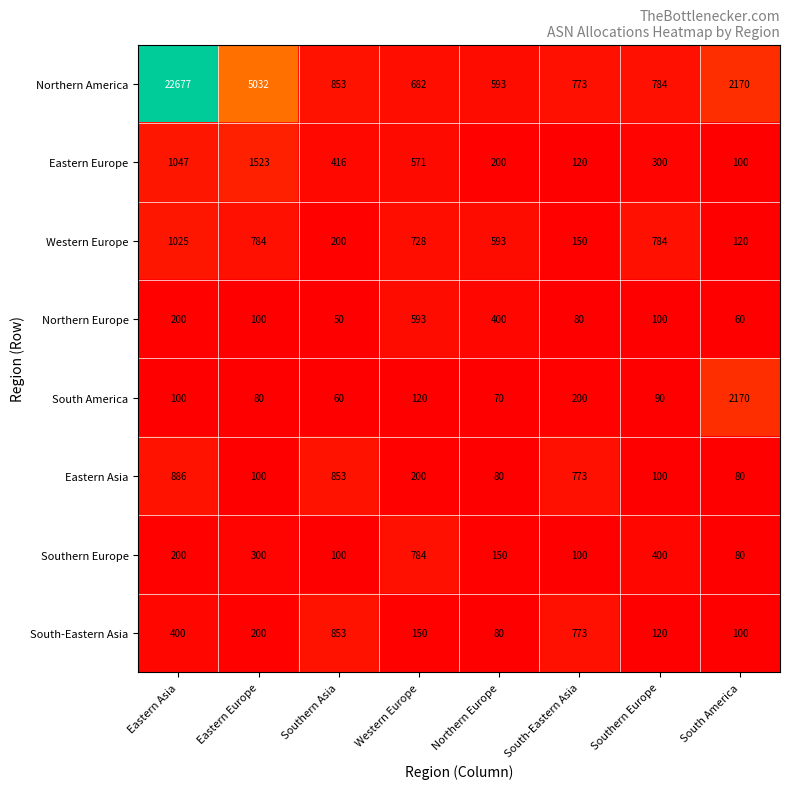

What is the average value of the Eastern Asia series?

384